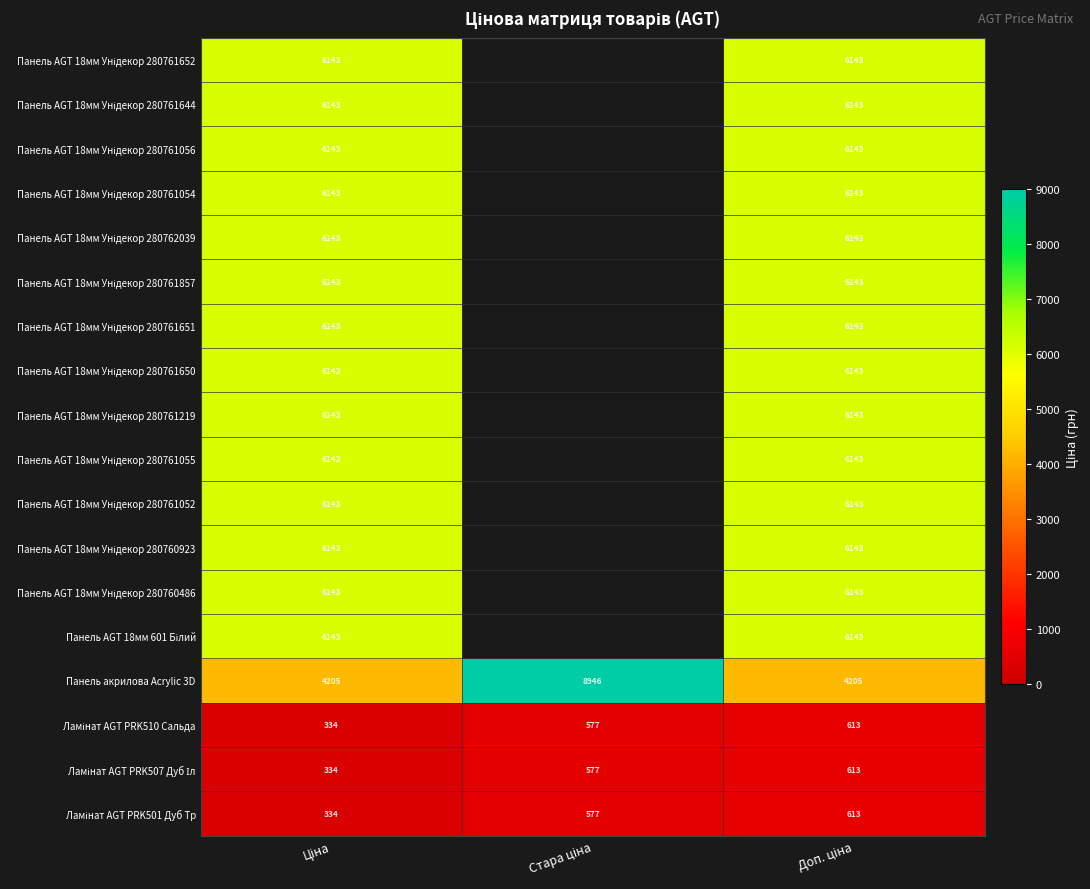

How many positive values does the Панель AGT 18мм Унідекор 280761052 series have?

2